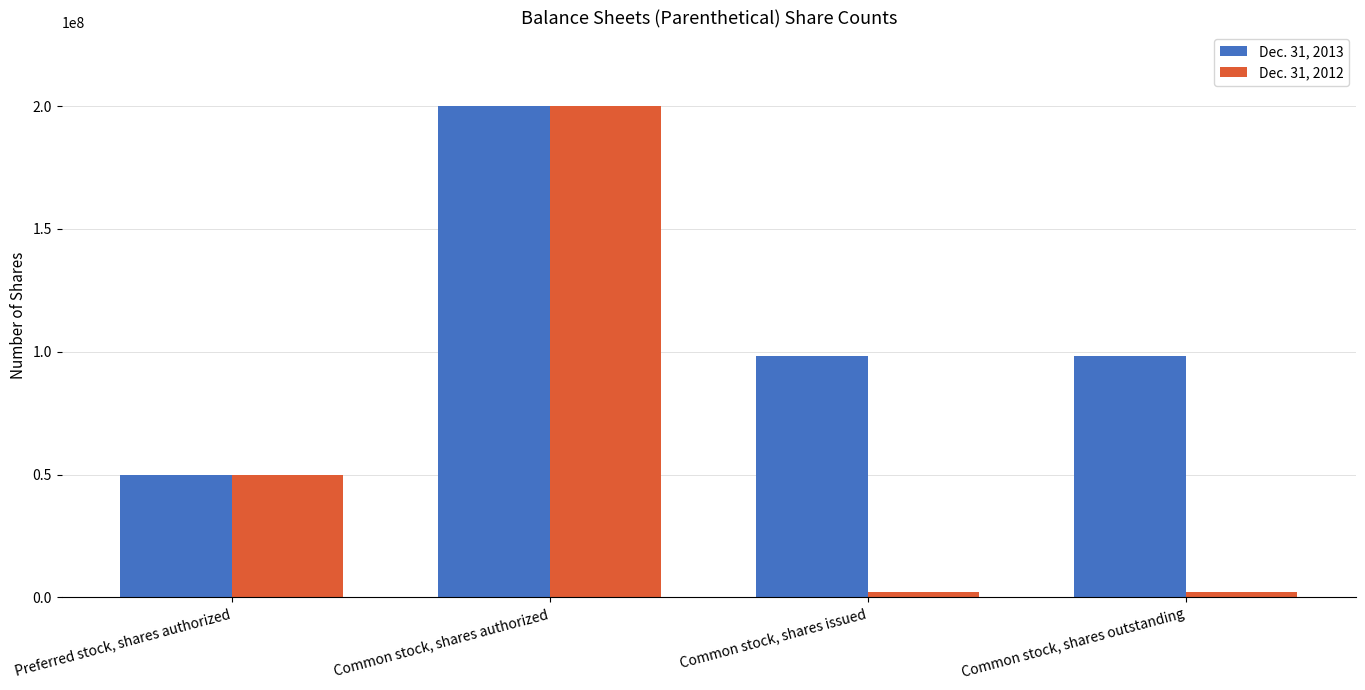

What position from the left is Common stock, shares issued?

3